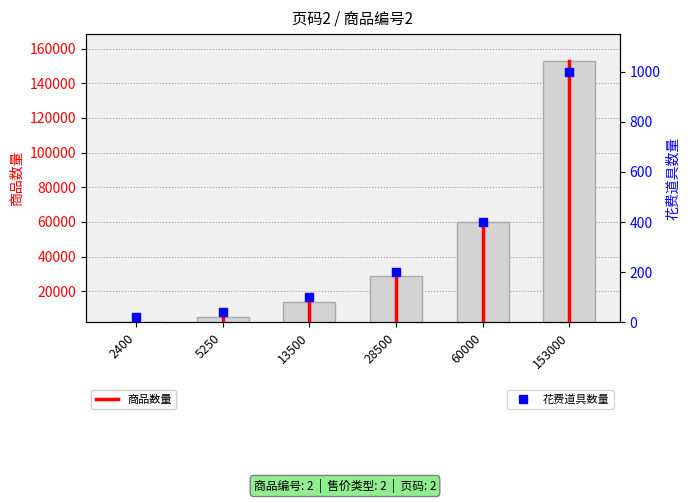

How many values in the 花费道具数量 series exceed 200?

2